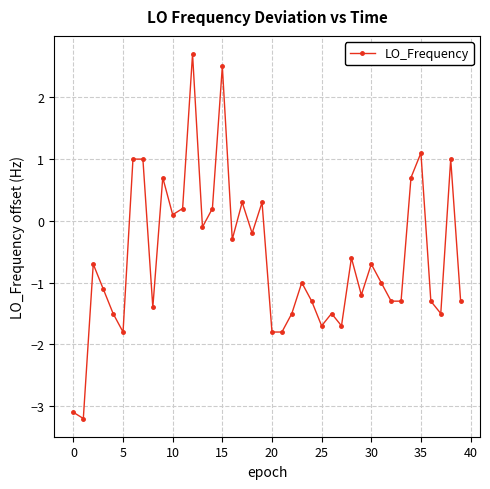

What is the average value?

-0.6